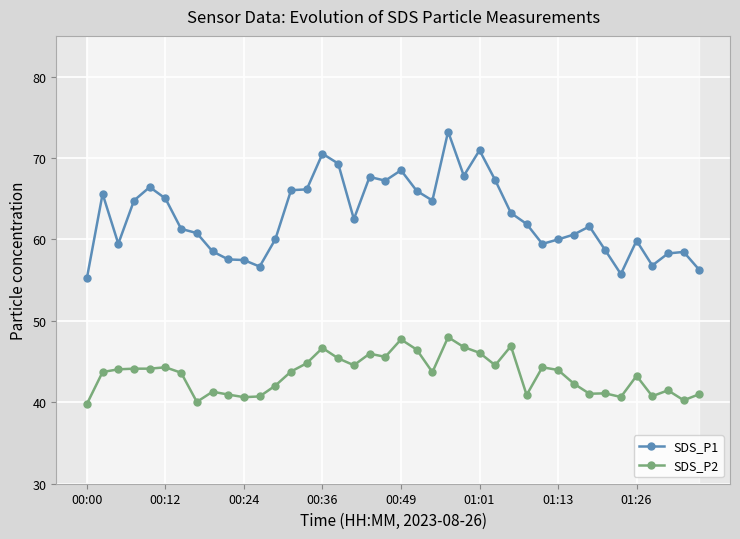

What is the difference between the highest and lowest values at 29?

15.2